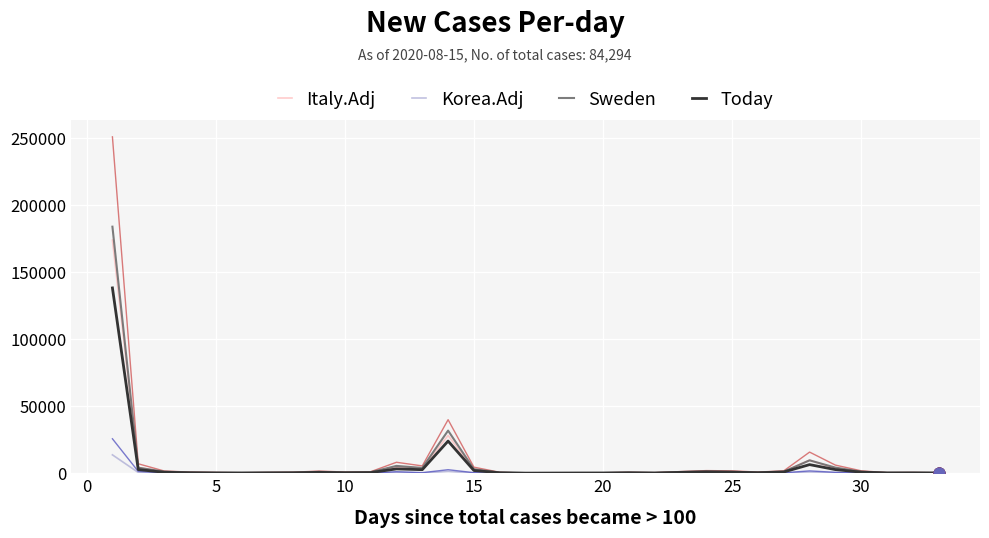

What is the greatest value displayed?

250610